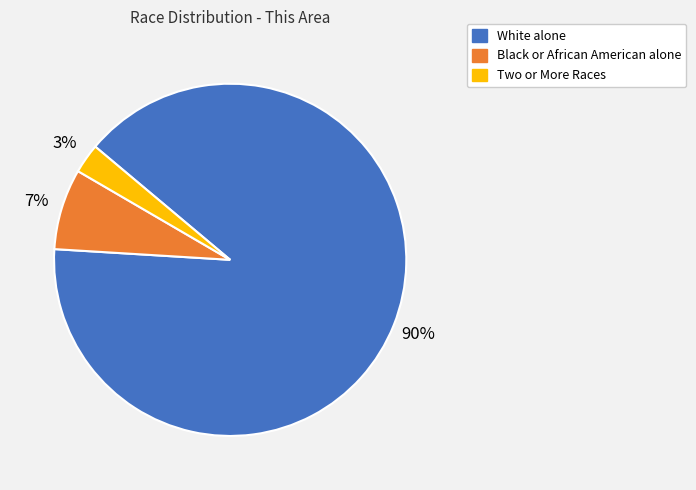

Count the number of slices in the pie.

3